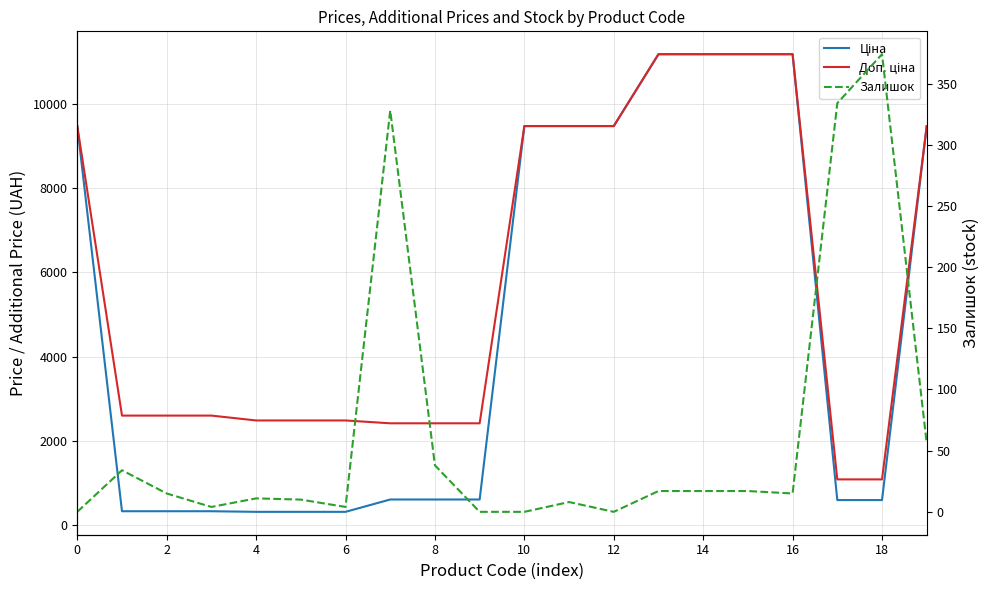

How many data points does each series have?

20